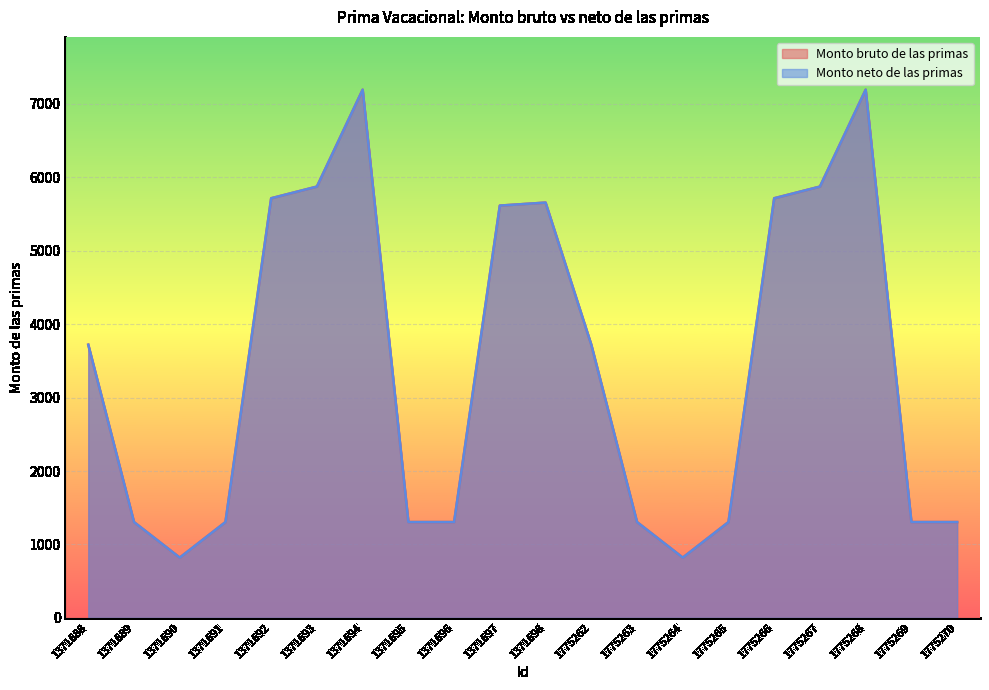

Read the Monto bruto de las primas value at 1775265.

1305.2